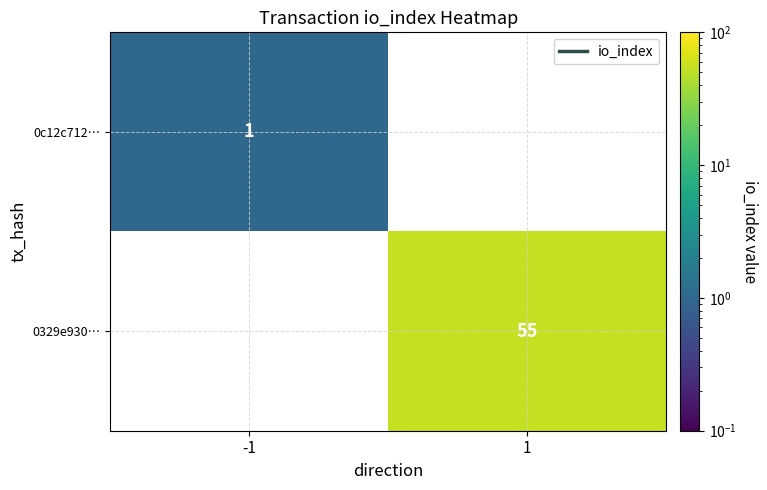

Which has a higher value, -1 or 1?

1